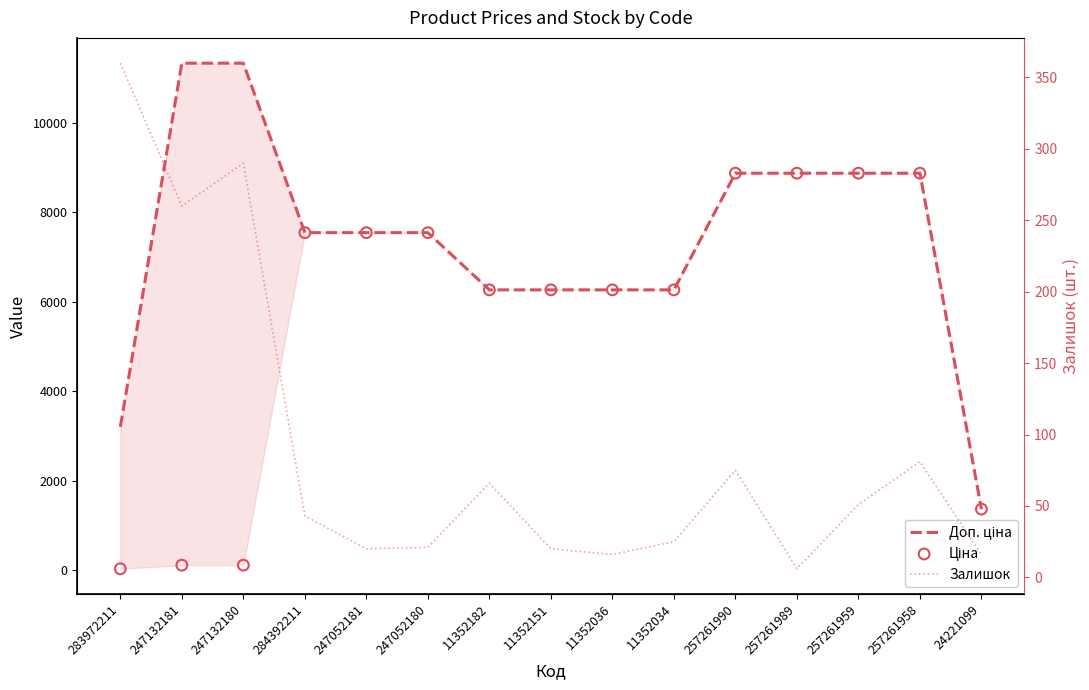

Which series reaches the maximum Y coordinate?

Доп. ціна